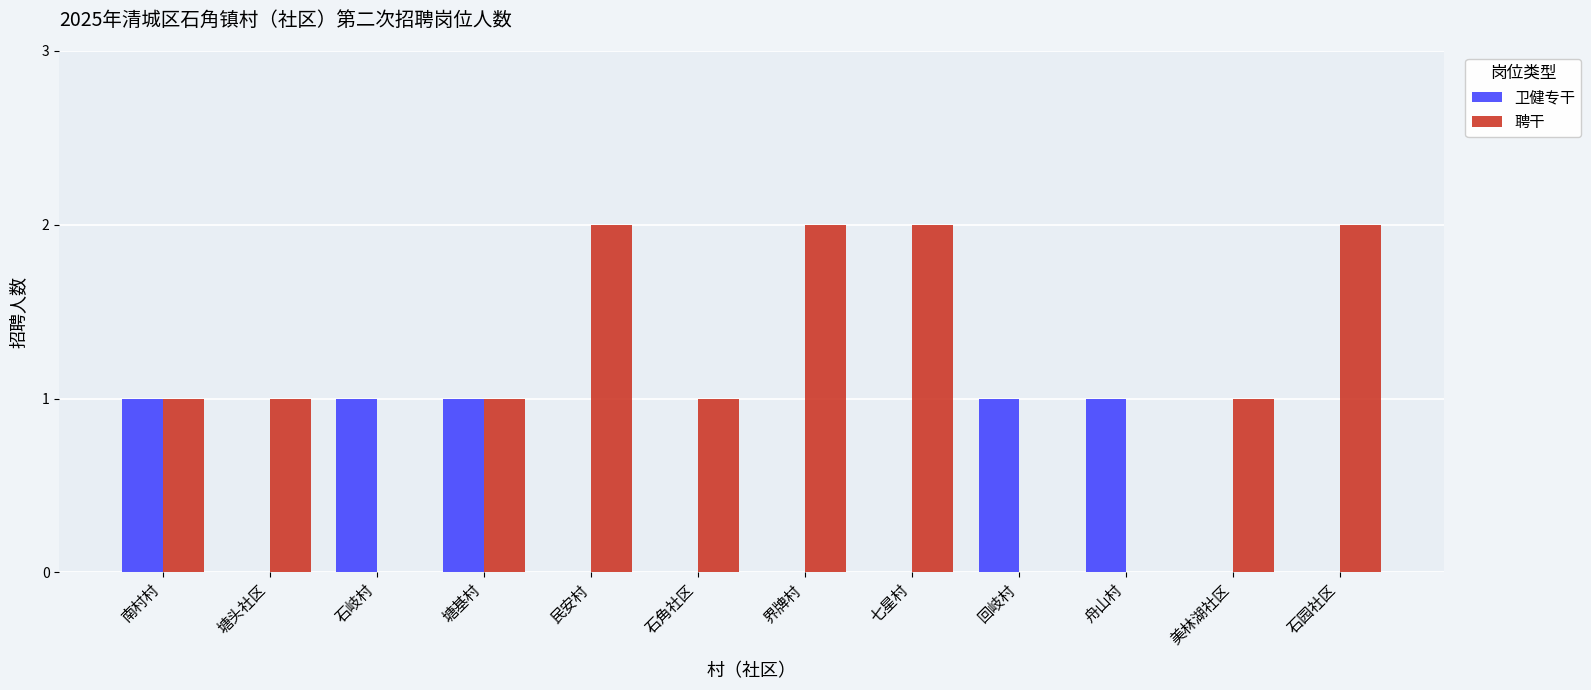

The value of 卫健专干 at 石园社区 is -1. True or false?

False